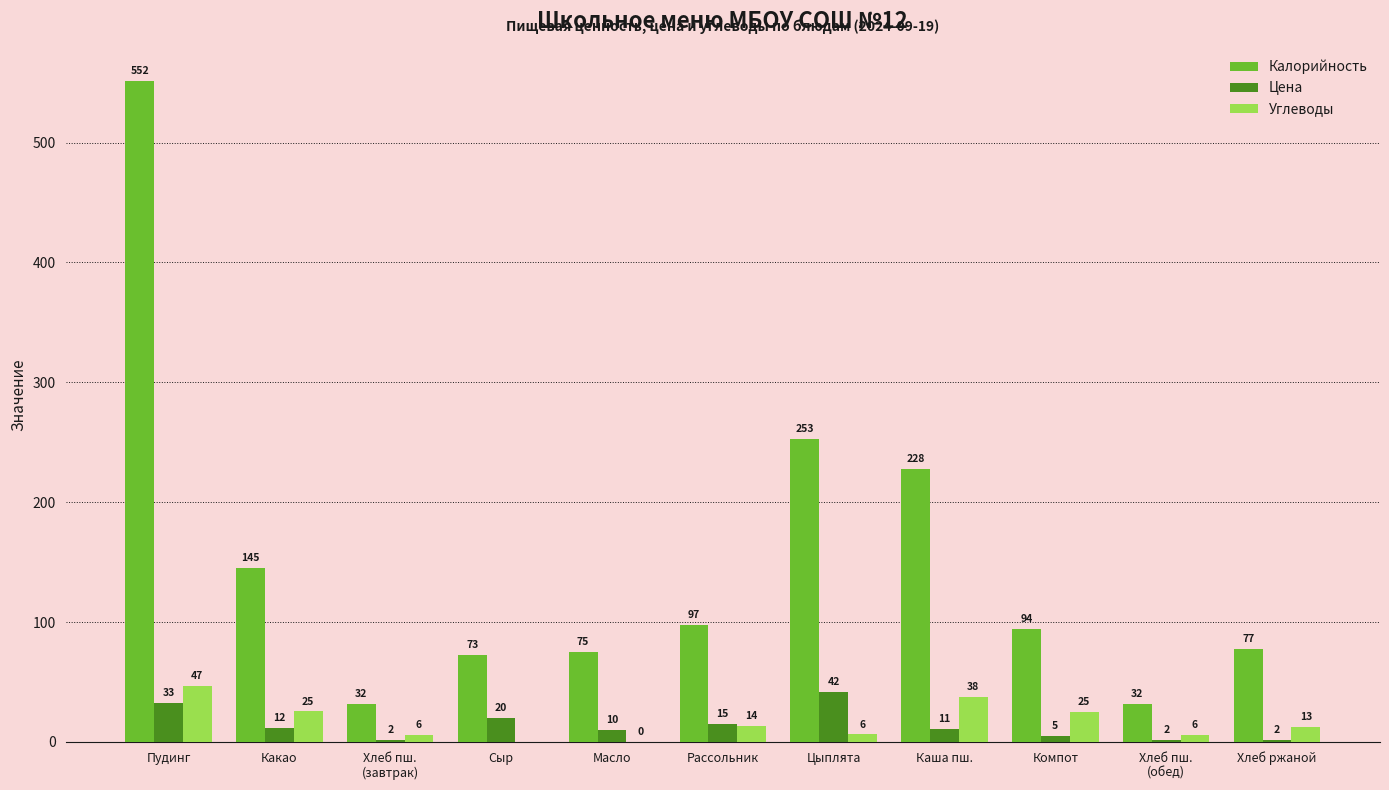

Where is Цена nearest to the value 21?

Сыр